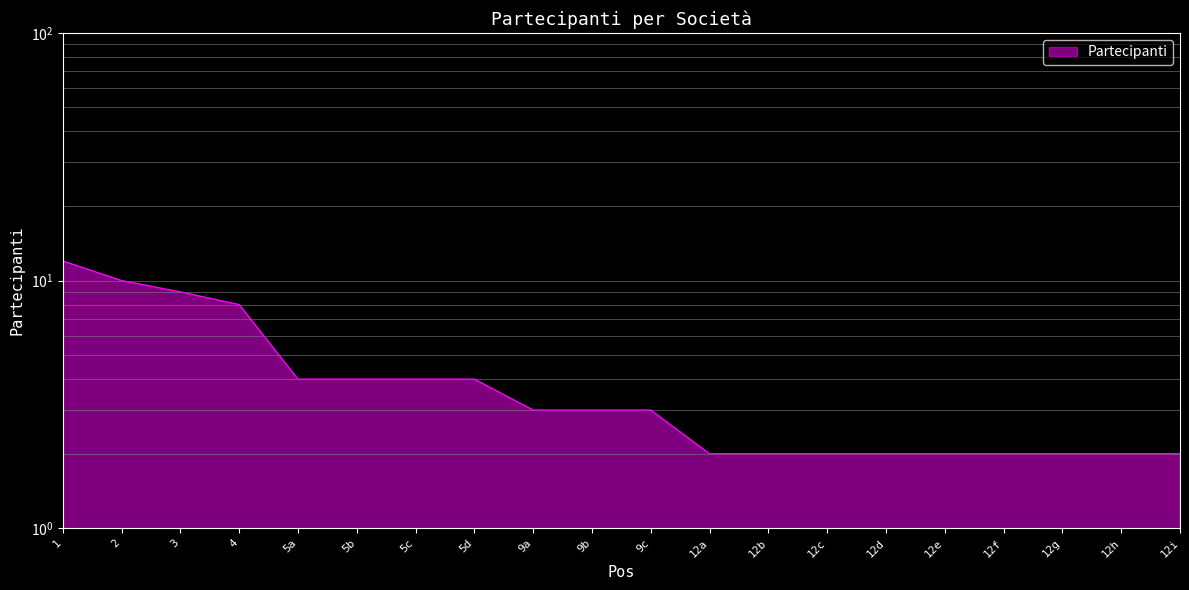

Is it true that the value at 12e is 2?

True